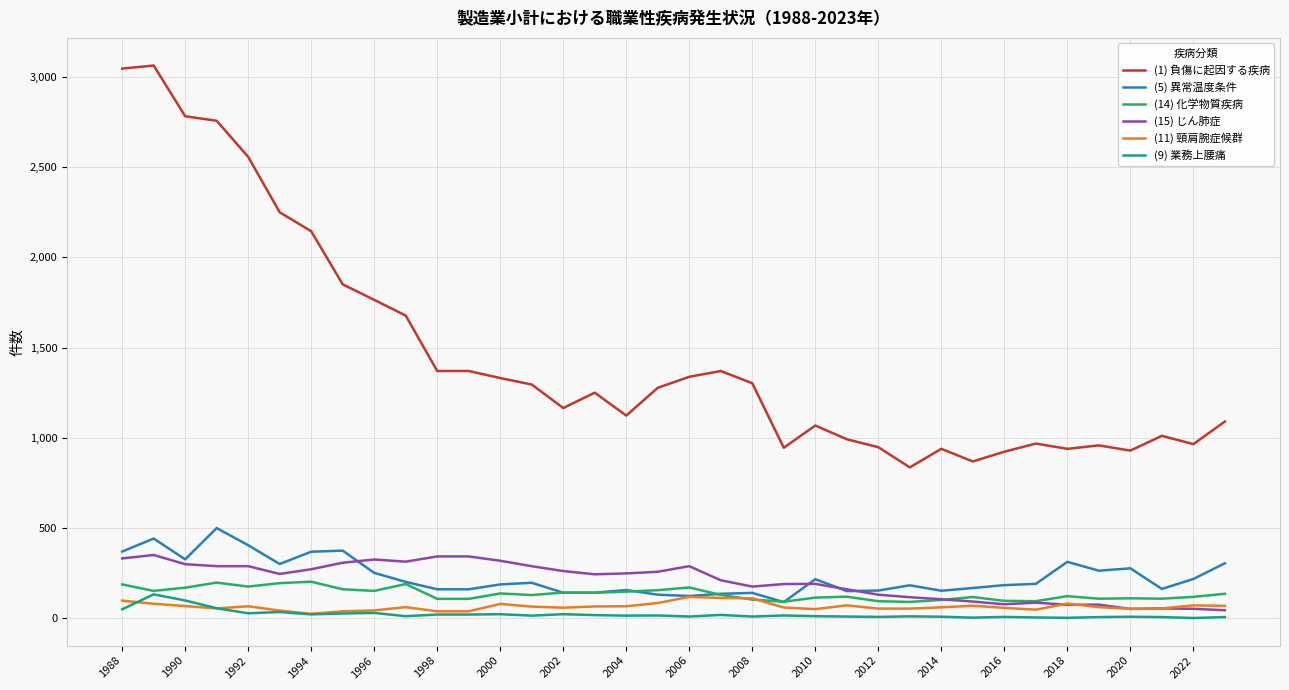

True or false: (11) 頸肩腕症候群 and (1) 負傷に起因する疾病 intersect in this chart.

False